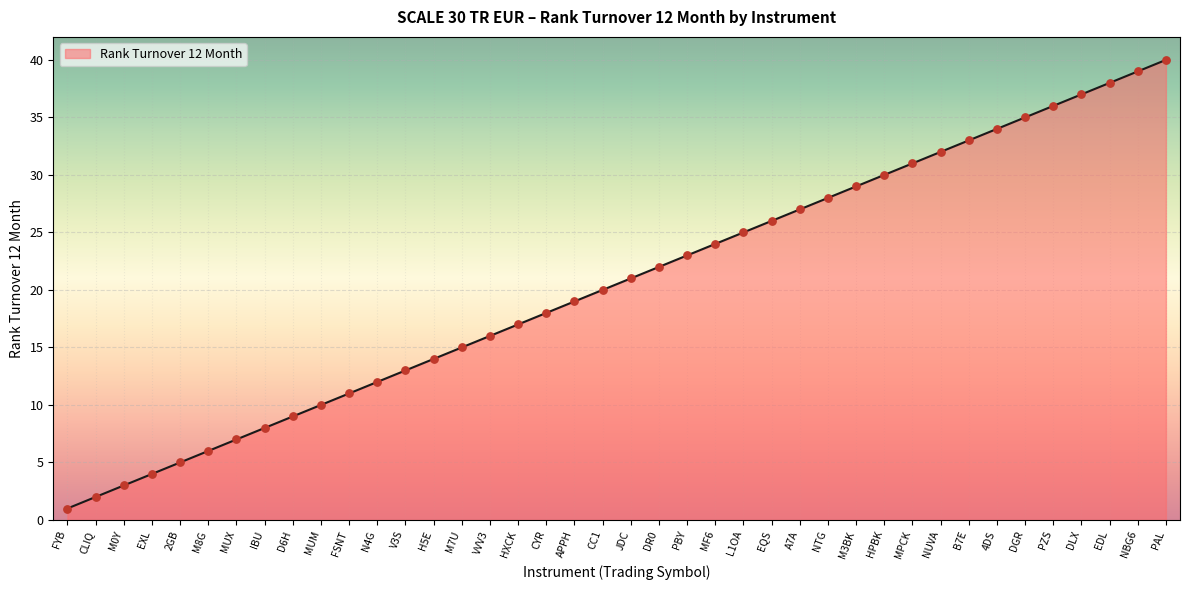

What is the change in value from MF6 to NTG?

+4